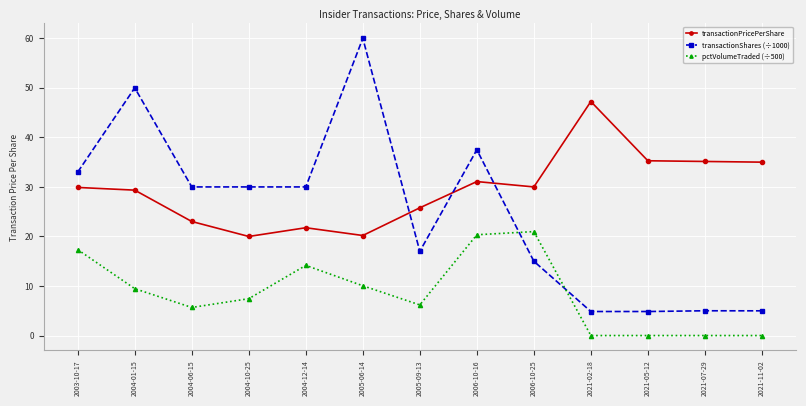

List the series in order of their peak value, highest first.

transactionShares (÷1000), transactionPricePerShare, pctVolumeTraded (÷500)